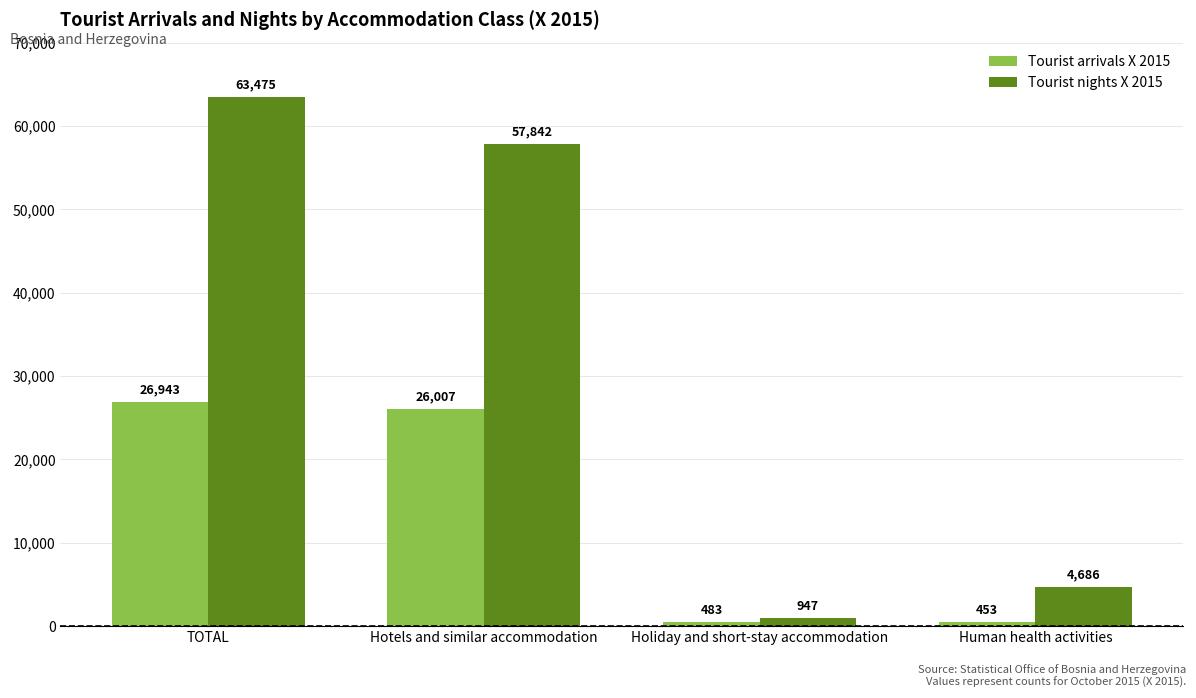

Between Hotels and similar accommodation and Holiday and short-stay accommodation, which series saw the biggest shift?

Tourist nights X 2015